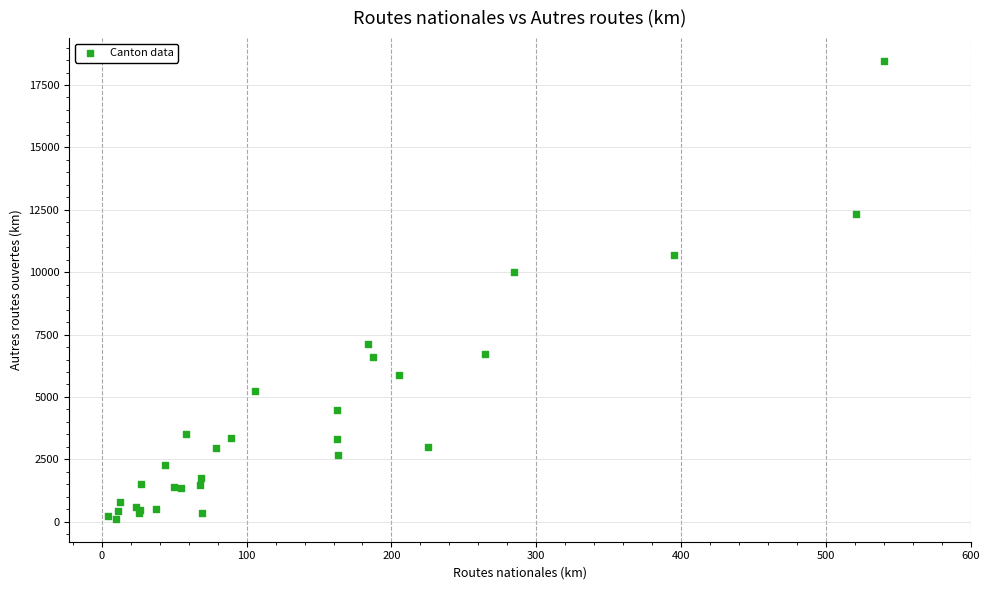

What Y value in the scatter plot is closest to 9289?

10019.3